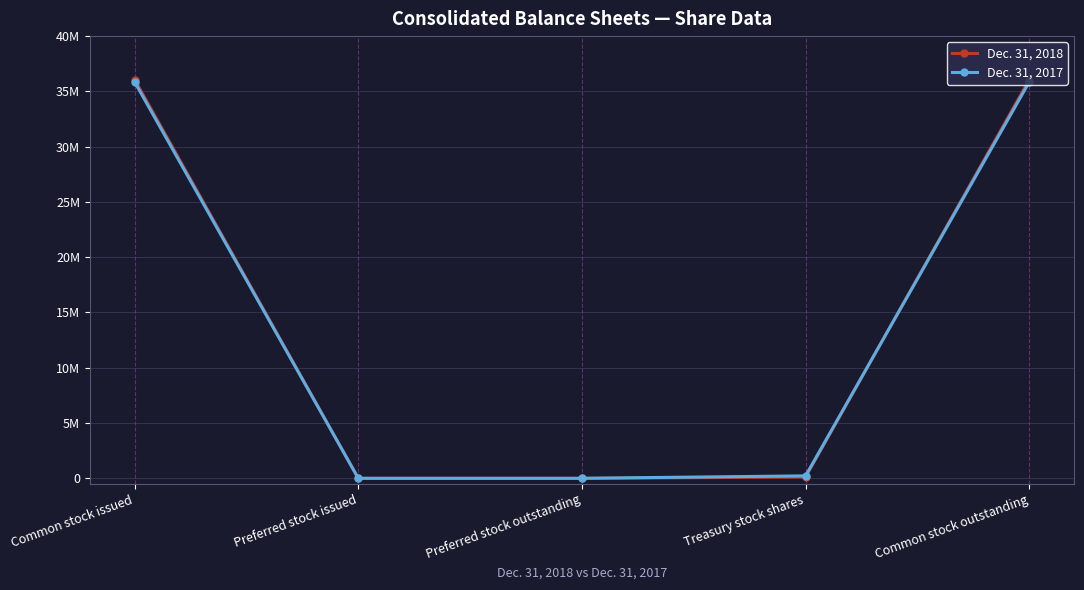

Is this an area chart (filled region under the line)?

No